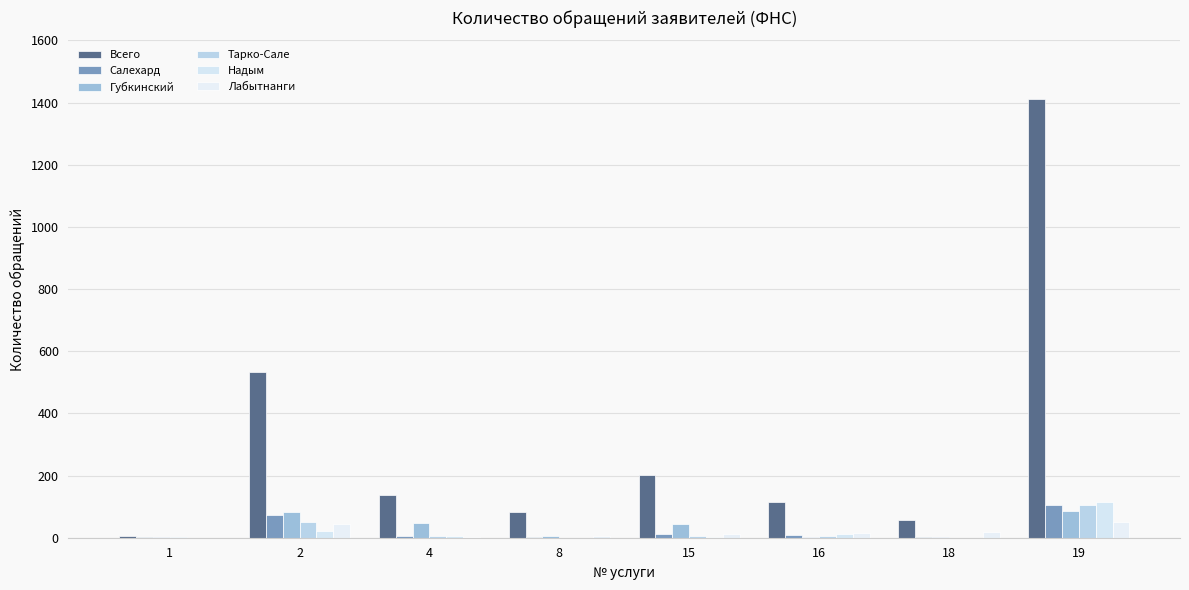

What is the highest value of the Губкинский series?

86